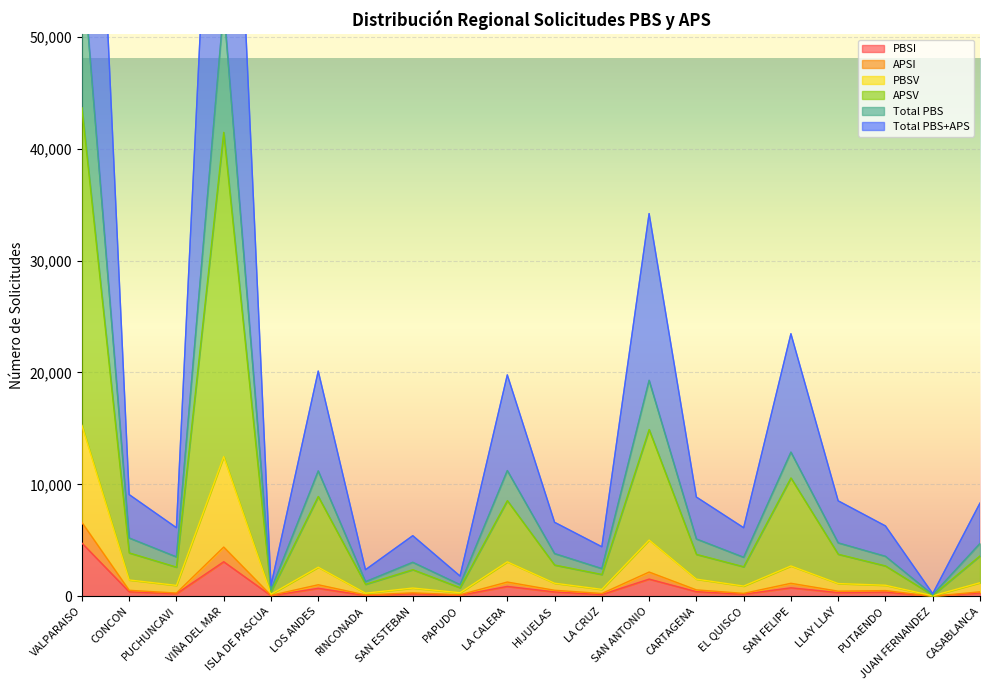

What is the label of the 5th point from the right?

SAN FELIPE